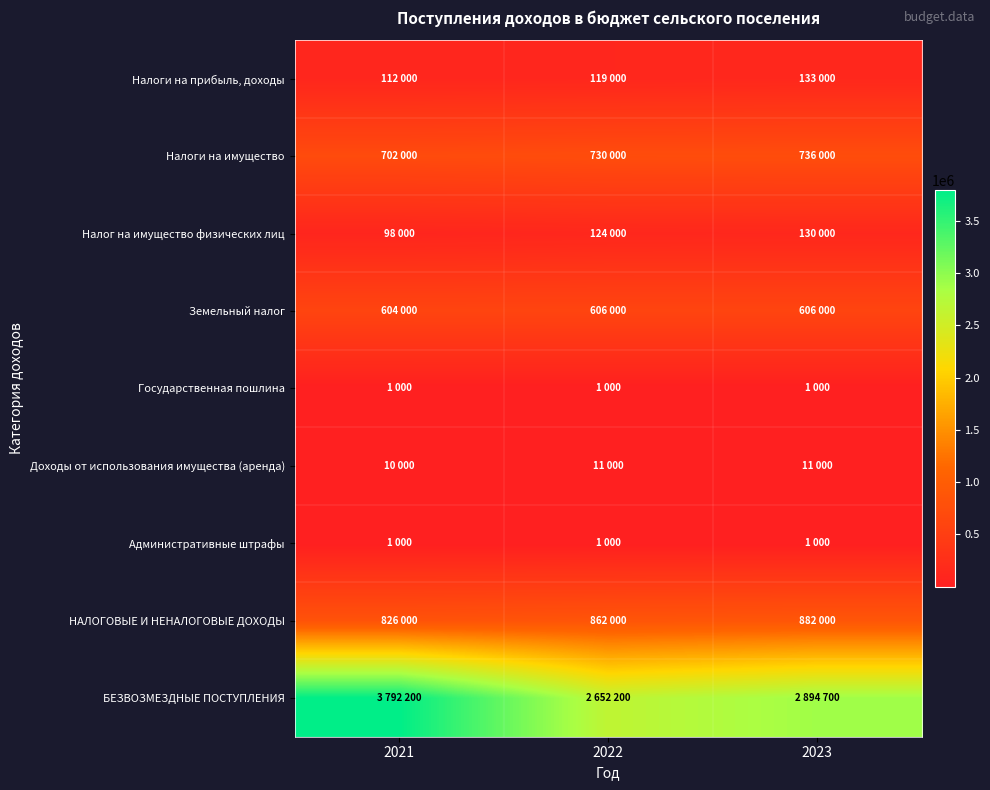

At how many categories does at least one series exceed 349202?

3